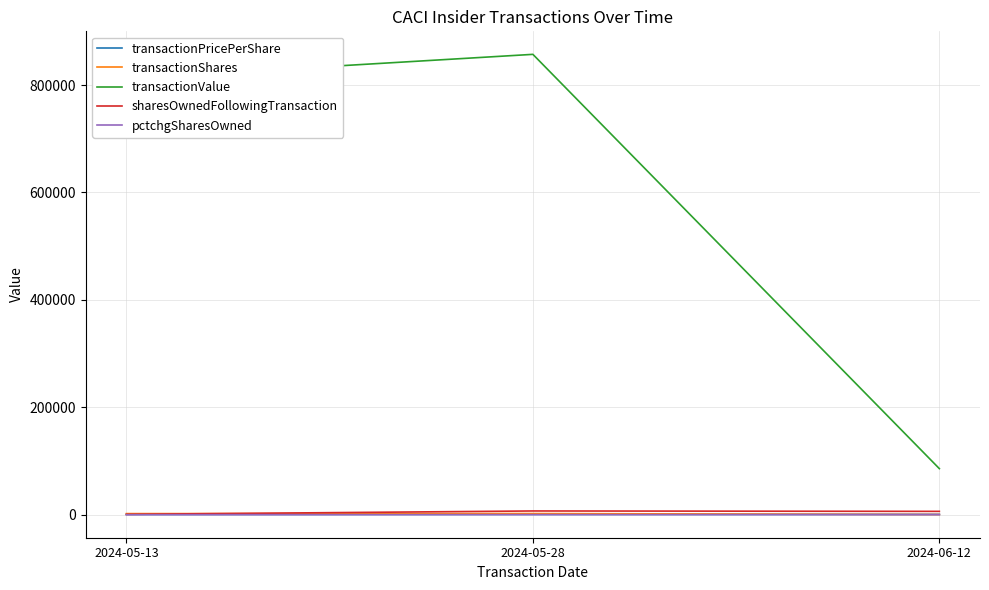

How many pctchgSharesOwned values are between -138 and 41?

3